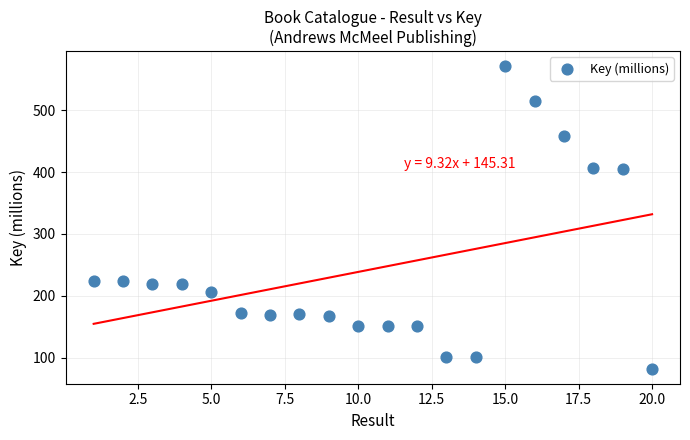

What is the range of Y values (max minus min)?

488.7